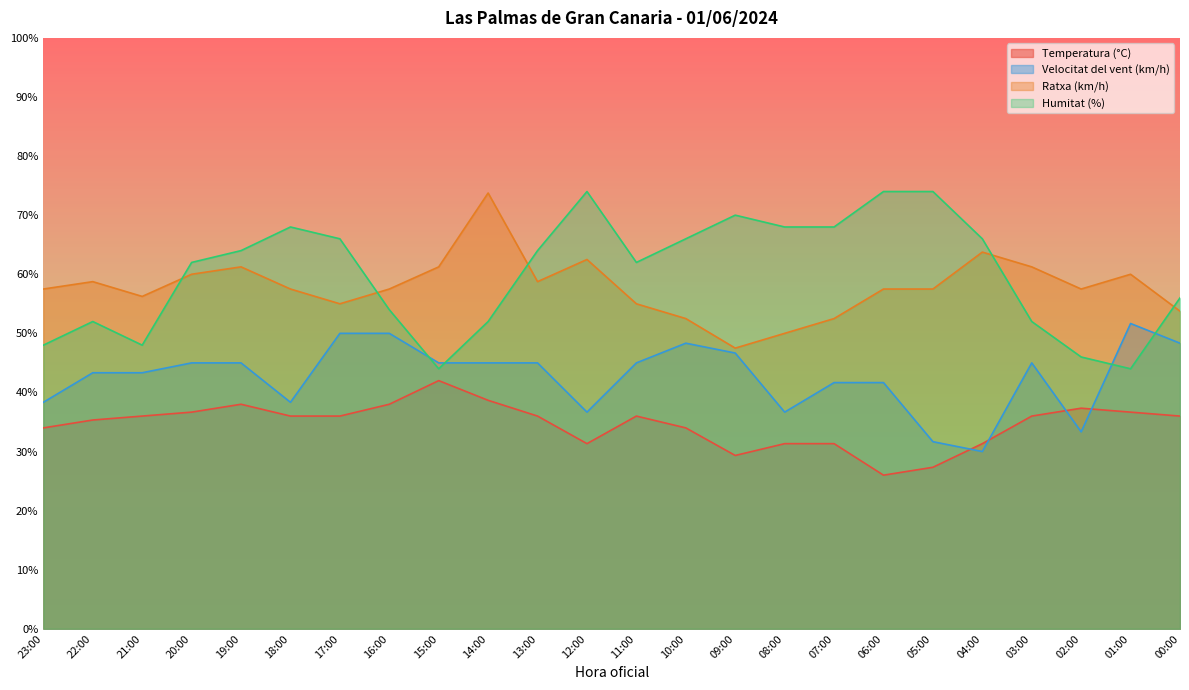

What is the greatest value displayed?

74.0